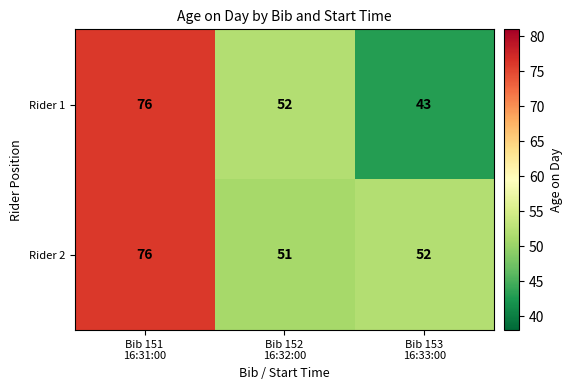

What is the minimum value for Rider 2?

51